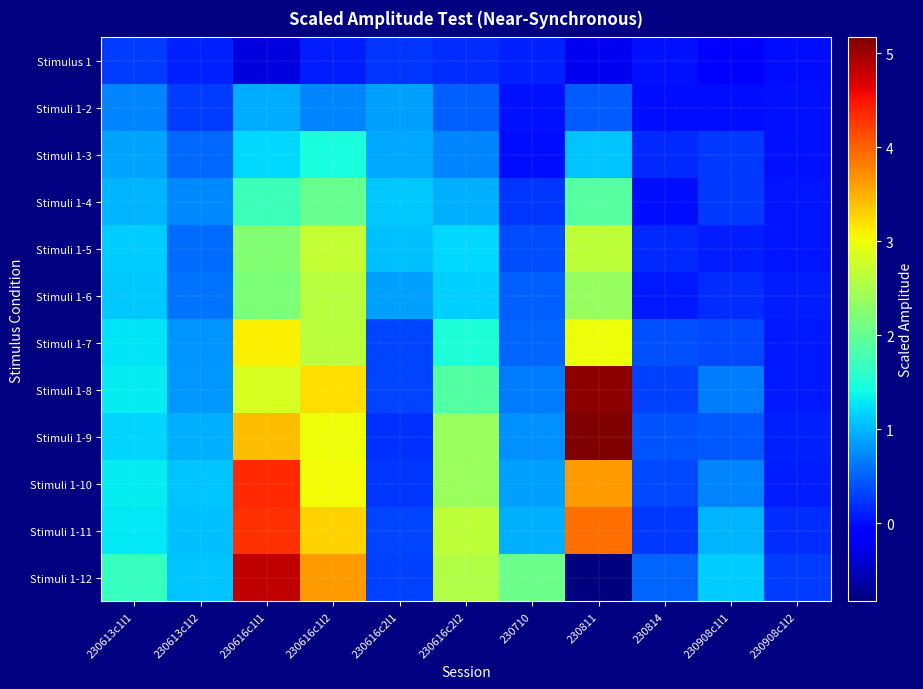

Reading left to right, what are all the values shown in this chart?

Stimulus 1: 230613c1l1=0.3	230613c1l2=0.1	230616c1l1=-0.3	230616c1l2=0.1	230616c2l1=0.2	230616c2l2=0.2	230710=0.1	230811=-0.2	230814=0.0	230908c1l1=-0.2	230908c1l2=0.0
Stimuli 1-2: 230613c1l1=0.7	230613c1l2=0.3	230616c1l1=0.9	230616c1l2=0.7	230616c2l1=0.9	230616c2l2=0.5	230710=0.0	230811=0.5	230814=0.0	230908c1l1=-0.0	230908c1l2=0.0
Stimuli 1-3: 230613c1l1=0.9	230613c1l2=0.5	230616c1l1=1.2	230616c1l2=1.5	230616c2l1=0.9	230616c2l2=0.7	230710=-0.0	230811=1.1	230814=0.2	230908c1l1=0.3	230908c1l2=0.0
Stimuli 1-4: 230613c1l1=1.0	230613c1l2=0.7	230616c1l1=1.7	230616c1l2=2.0	230616c2l1=1.1	230616c2l2=1.0	230710=0.2	230811=1.9	230814=-0.0	230908c1l1=0.3	230908c1l2=0.0
Stimuli 1-5: 230613c1l1=1.1	230613c1l2=0.6	230616c1l1=2.2	230616c1l2=2.7	230616c2l1=1.1	230616c2l2=1.2	230710=0.4	230811=2.6	230814=0.2	230908c1l1=0.1	230908c1l2=0.0
Stimuli 1-6: 230613c1l1=1.1	230613c1l2=0.6	230616c1l1=2.2	230616c1l2=2.6	230616c2l1=0.9	230616c2l2=1.2	230710=0.5	230811=2.4	230814=0.1	230908c1l1=0.2	230908c1l2=0.1
Stimuli 1-7: 230613c1l1=1.3	230613c1l2=0.8	230616c1l1=3.1	230616c1l2=2.6	230616c2l1=0.3	230616c2l2=1.5	230710=0.5	230811=3.0	230814=0.4	230908c1l1=0.4	230908c1l2=0.1
Stimuli 1-8: 230613c1l1=1.3	230613c1l2=0.8	230616c1l1=2.8	230616c1l2=3.2	230616c2l1=0.3	230616c2l2=1.9	230710=0.7	230811=5.1	230814=0.3	230908c1l1=0.7	230908c1l2=0.1
Stimuli 1-9: 230613c1l1=1.2	230613c1l2=1.0	230616c1l1=3.4	230616c1l2=3.0	230616c2l1=0.2	230616c2l2=2.4	230710=0.8	230811=5.2	230814=0.4	230908c1l1=0.4	230908c1l2=0.1
Stimuli 1-10: 230613c1l1=1.3	230613c1l2=1.1	230616c1l1=4.4	230616c1l2=3.0	230616c2l1=0.2	230616c2l2=2.4	230710=0.9	230811=3.6	230814=0.3	230908c1l1=0.7	230908c1l2=0.1
Stimuli 1-11: 230613c1l1=1.3	230613c1l2=1.1	230616c1l1=4.3	230616c1l2=3.3	230616c2l1=0.3	230616c2l2=2.6	230710=1.0	230811=3.9	230814=0.3	230908c1l1=1.0	230908c1l2=0.2
Stimuli 1-12: 230613c1l1=1.7	230613c1l2=1.1	230616c1l1=4.8	230616c1l2=3.6	230616c2l1=0.3	230616c2l2=2.6	230710=2.1	230811=-0.8	230814=0.5	230908c1l1=1.1	230908c1l2=0.3